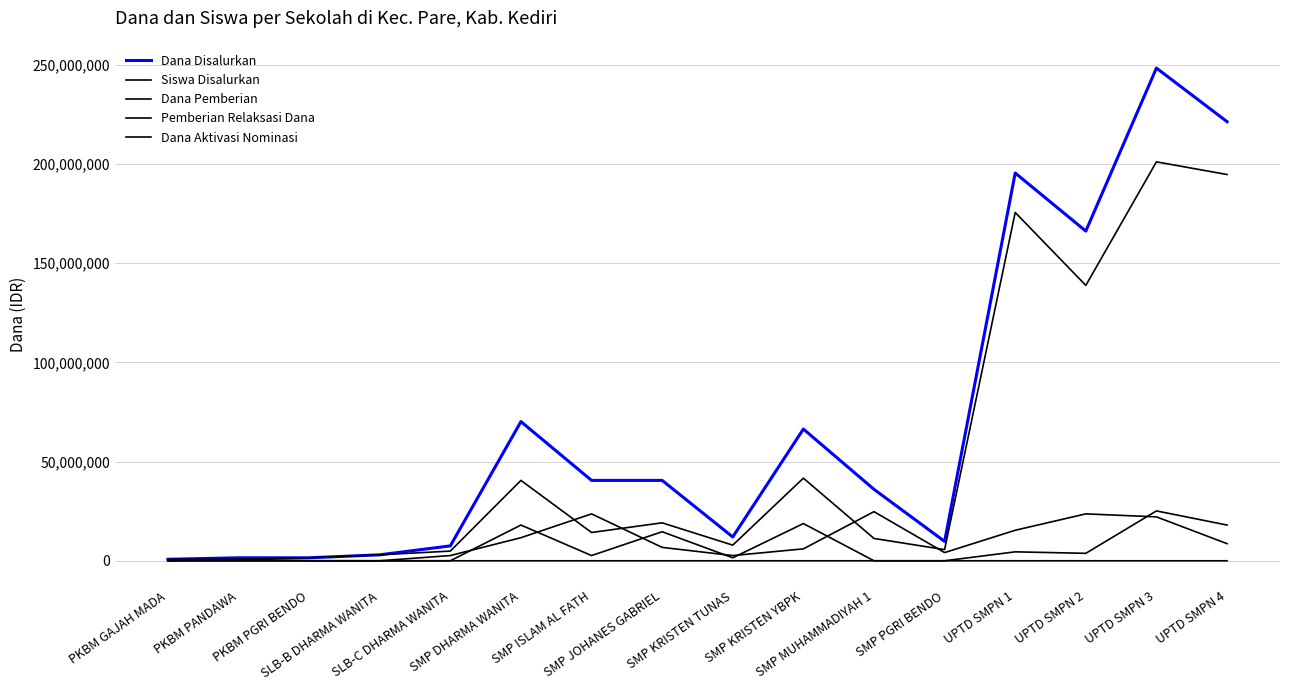

How many lines are shown in the chart?

5